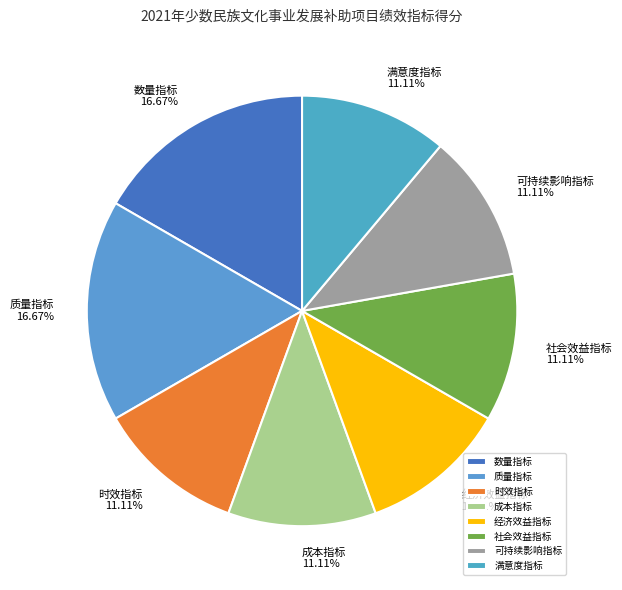

Does any single category account for the majority?

No